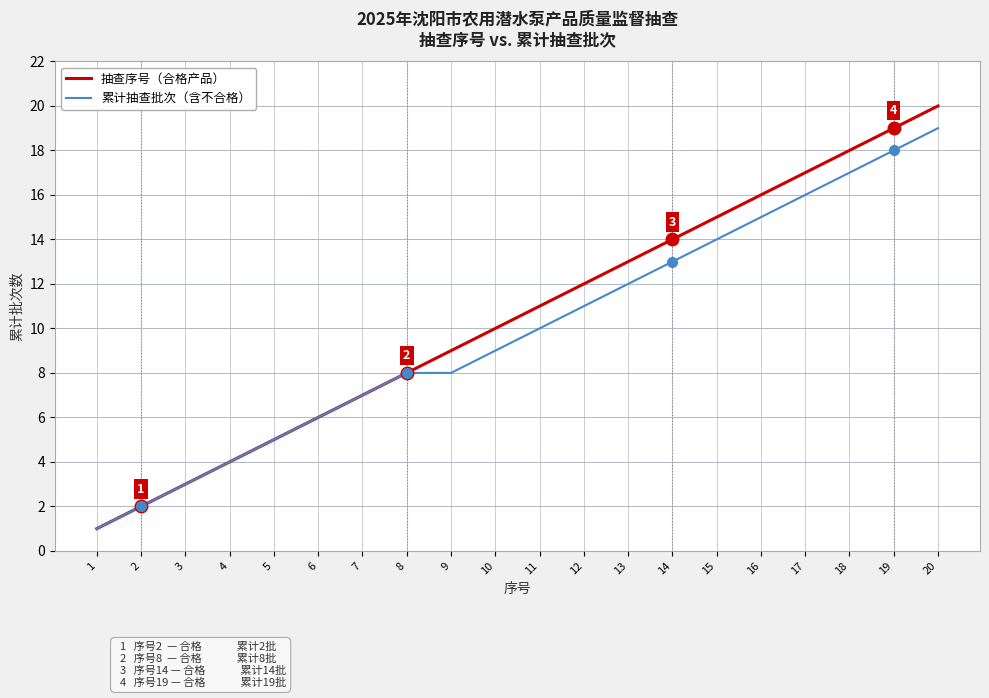

The 累计抽查批次（含不合格） series shows 2 at 1. True or false?

False